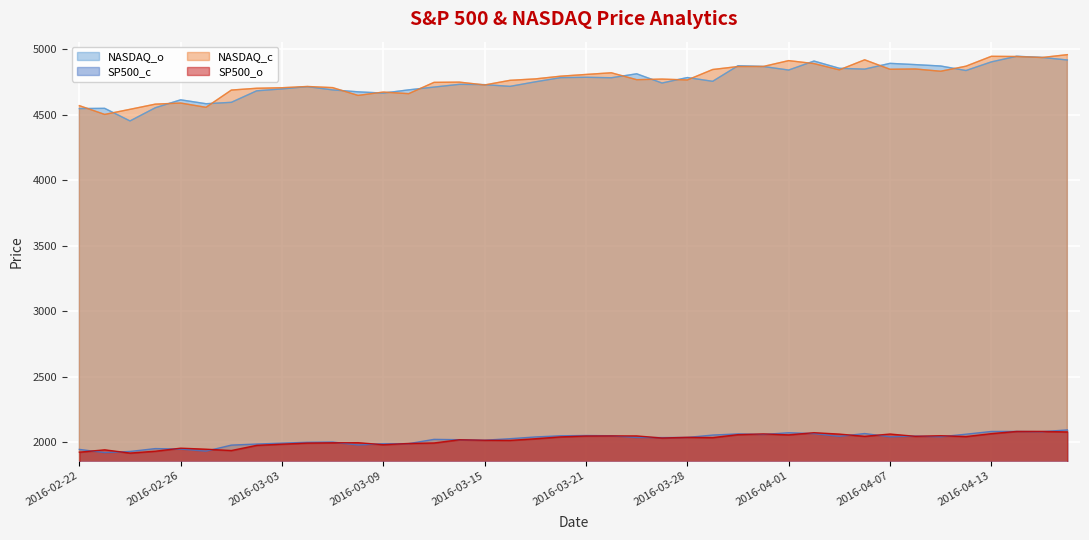

Between 2016-03-03 and 2016-03-29, which is larger?

2016-03-29